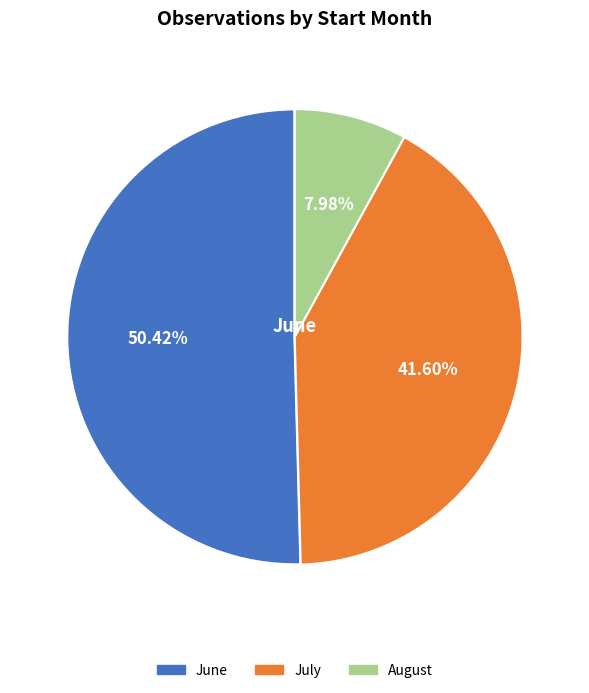

Is there any slice that represents more than half of the pie?

Yes